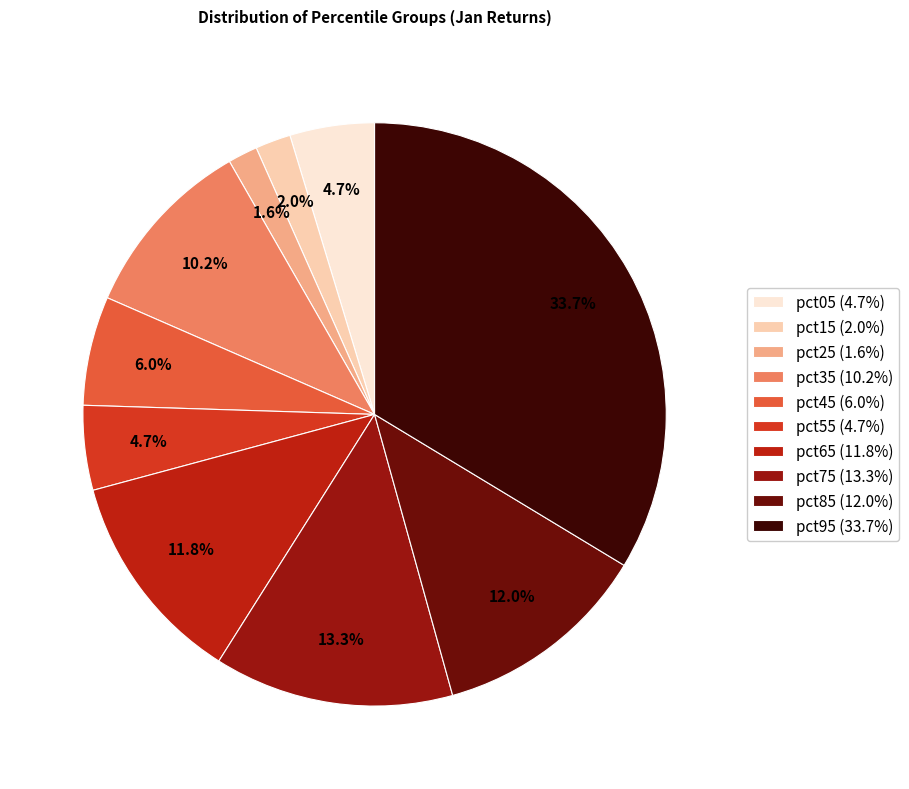

To the nearest percent, what portion does pct05 represent?

5%